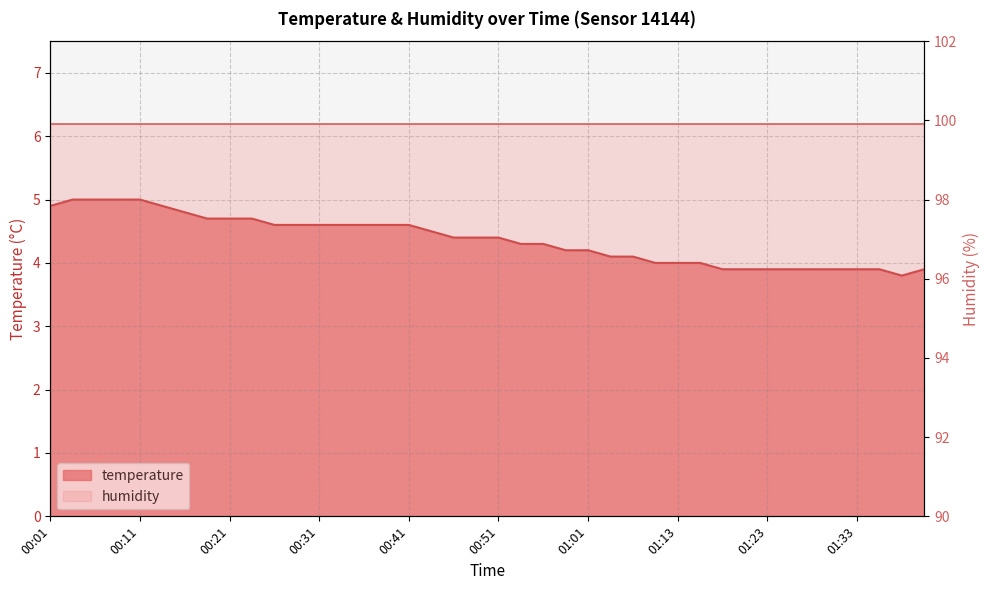

What is the smallest value displayed?

3.8